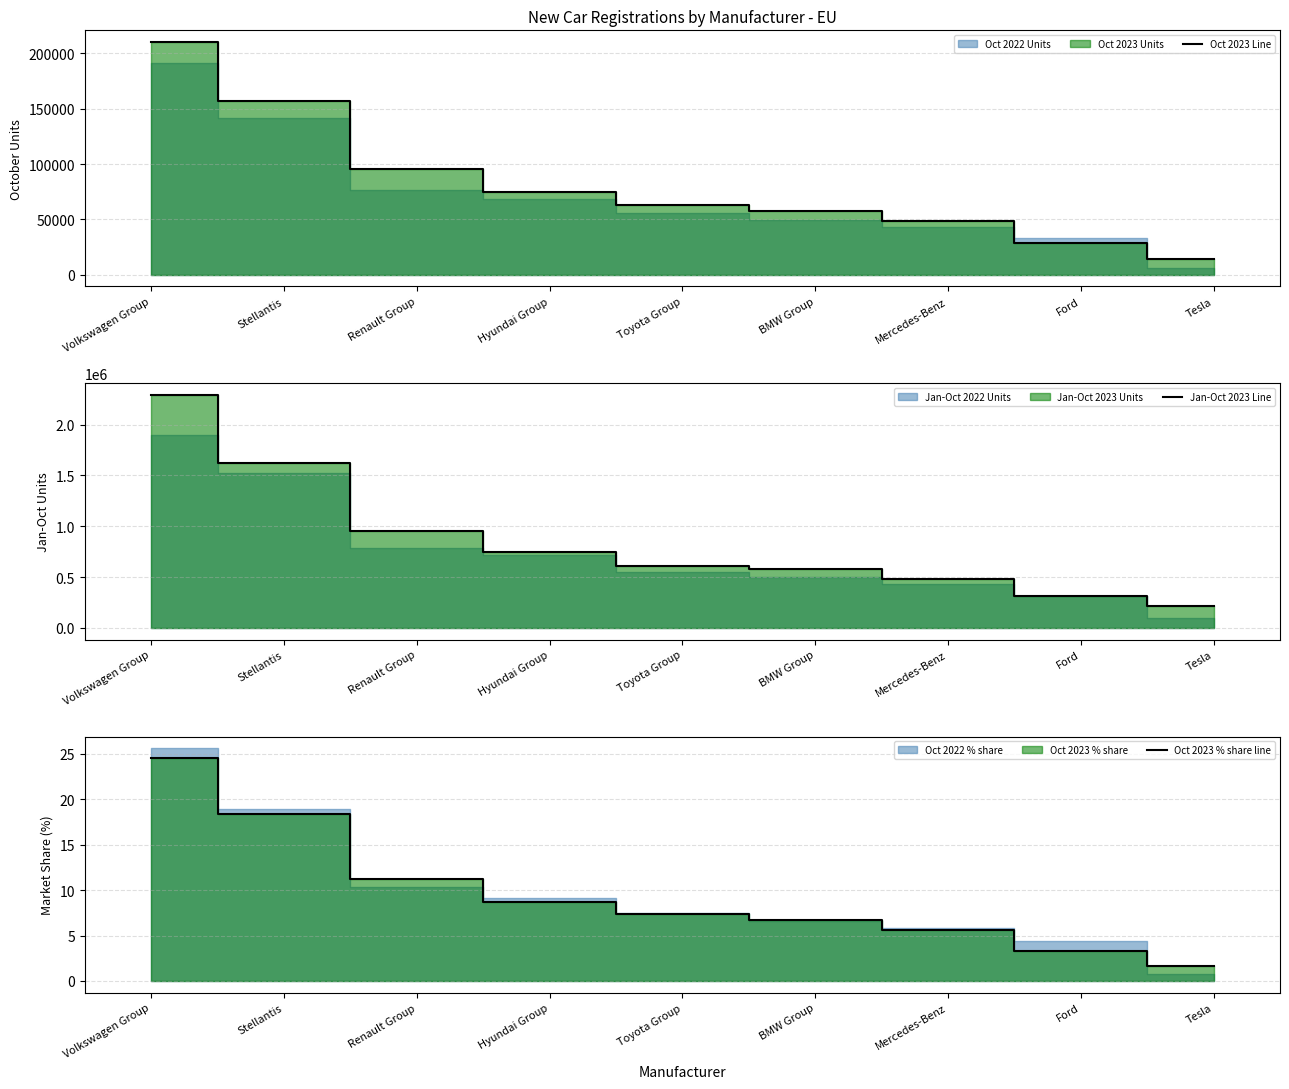

What is the sum of the Oct 2023 Line values at BMW Group and Renault Group?

153437.0